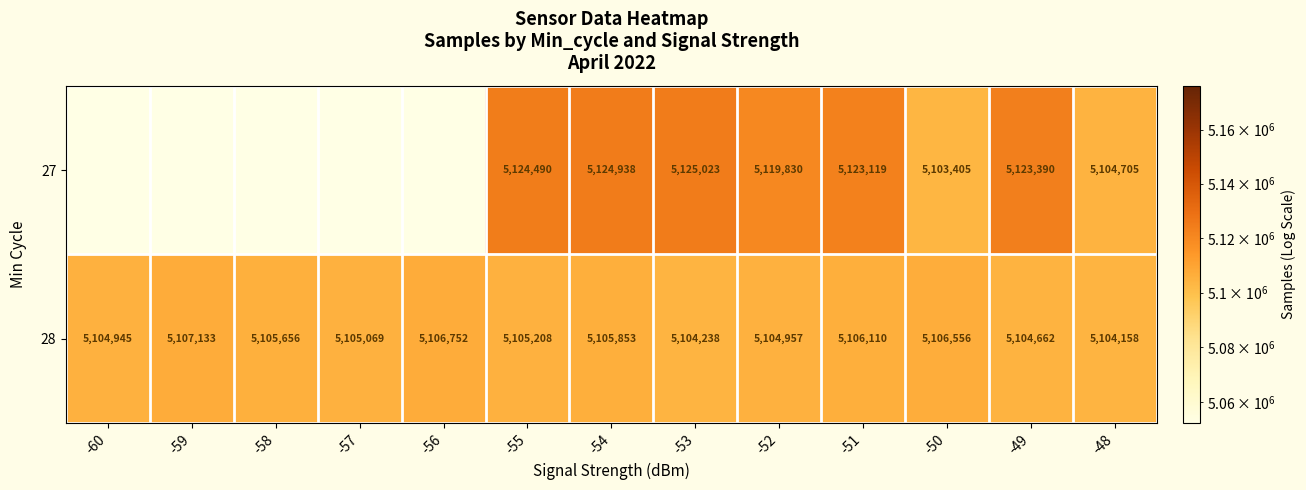

What is the total value across all series at -52?

10224787.0